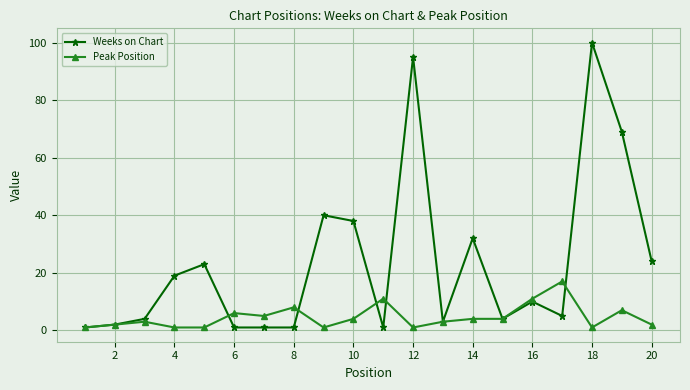

Which series has the largest total across all categories?

Weeks on Chart